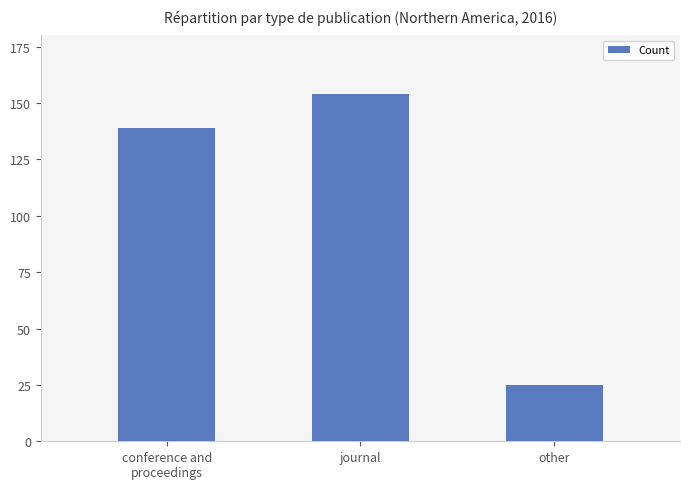

What is the change in value from journal to other?

-129